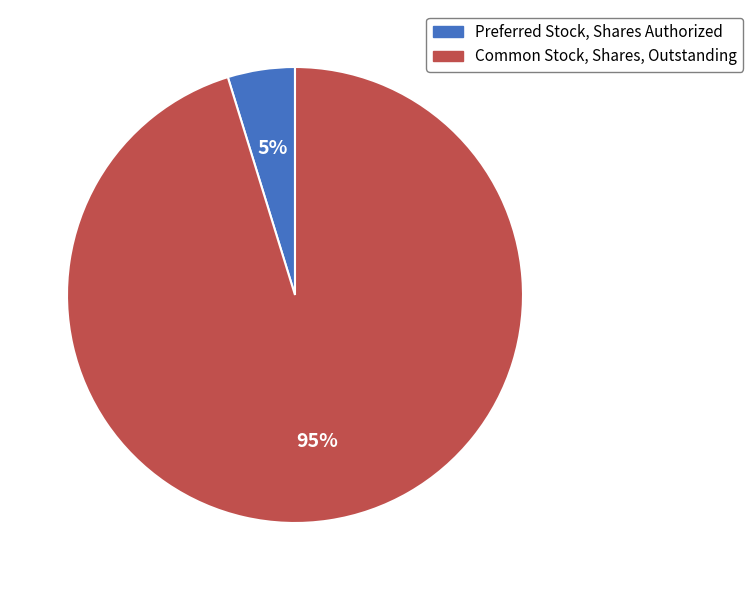

True or false: Preferred Stock, Shares Authorized accounts for 5% of the total.

True